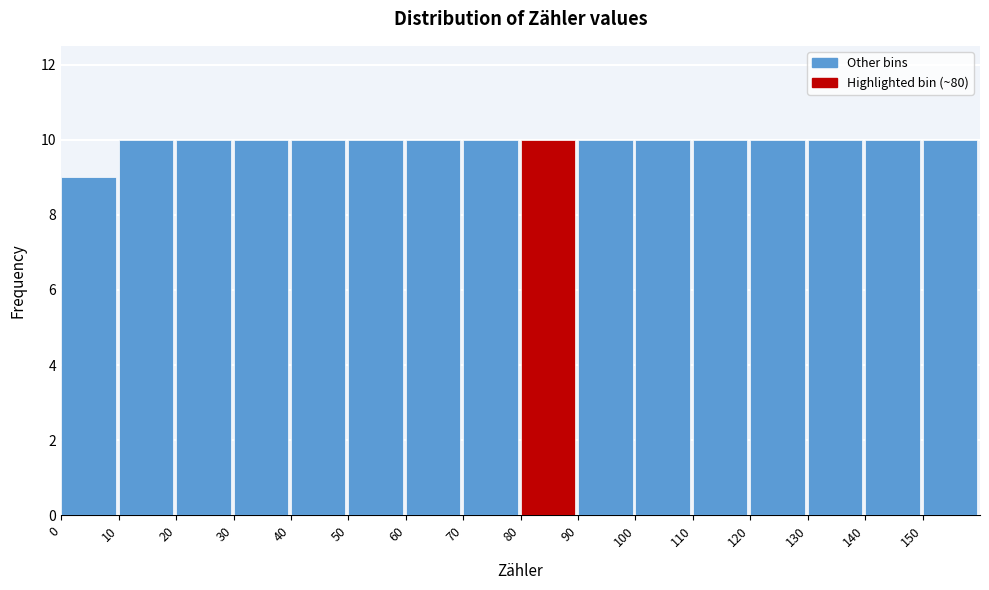

What is the height of the bar covering 150 to 160 on the x-axis? The values are not printed on the chart, so give them approximately, as read against the axis.

10